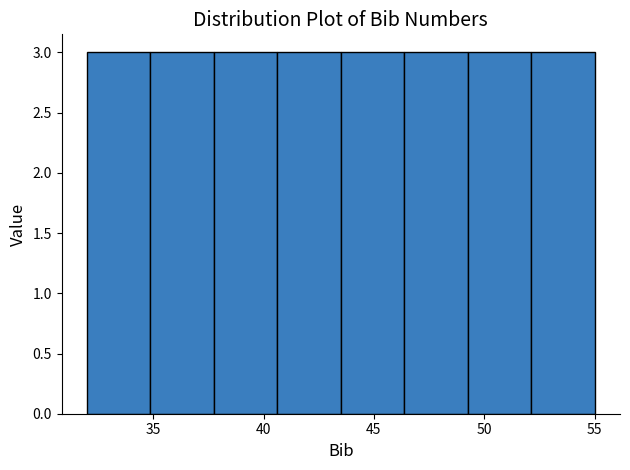

Reading left to right, transcribe this chart: for each bar, give the range it covers on the x-axis and its height. Neither the bar edges nor the heights are printed on the chart, so give them approximately, as read against the axes.

32.0 to 35.0: 3
35.0 to 38.0: 3
38.0 to 40.5: 3
40.5 to 43.5: 3
43.5 to 46.5: 3
46.5 to 49.5: 3
49.5 to 52.0: 3
52.0 to 55.0: 3